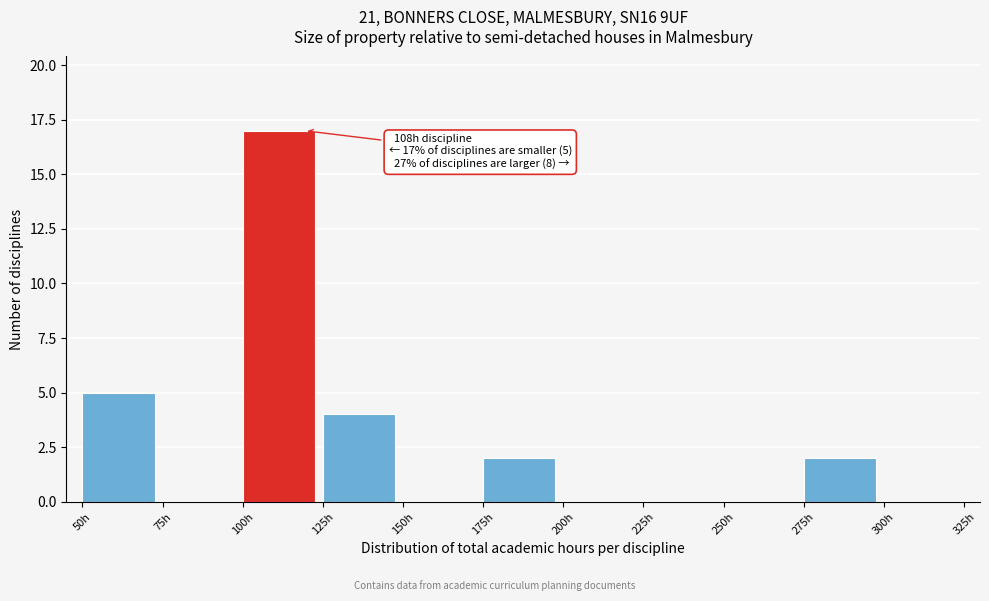

Over which range of the x-axis is the bar tallest?

100 to 125